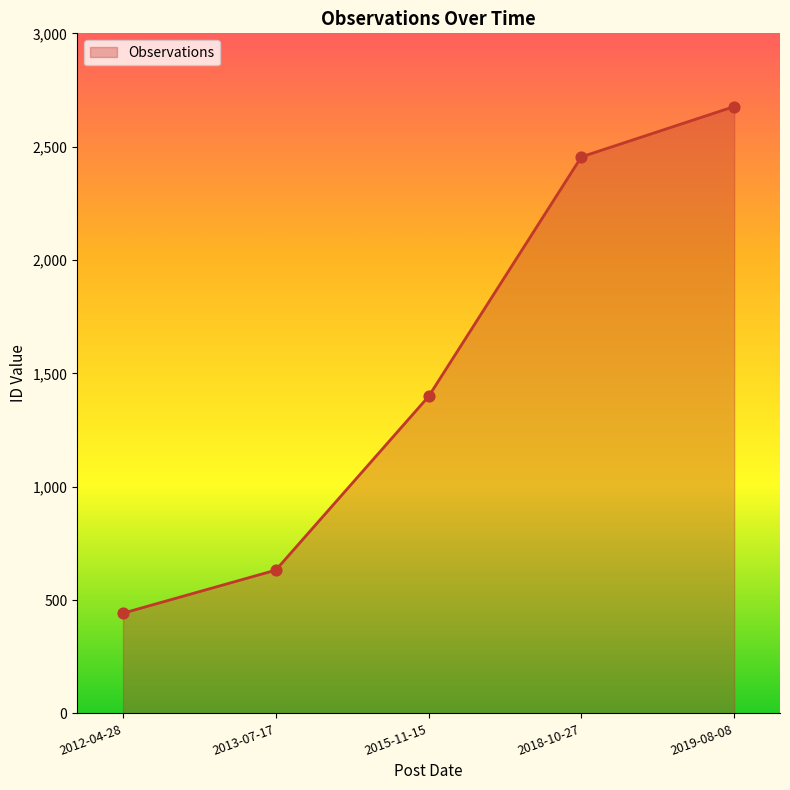

What is the ratio of the value at 2018-10-27 to the value at 2015-11-15?

1.8